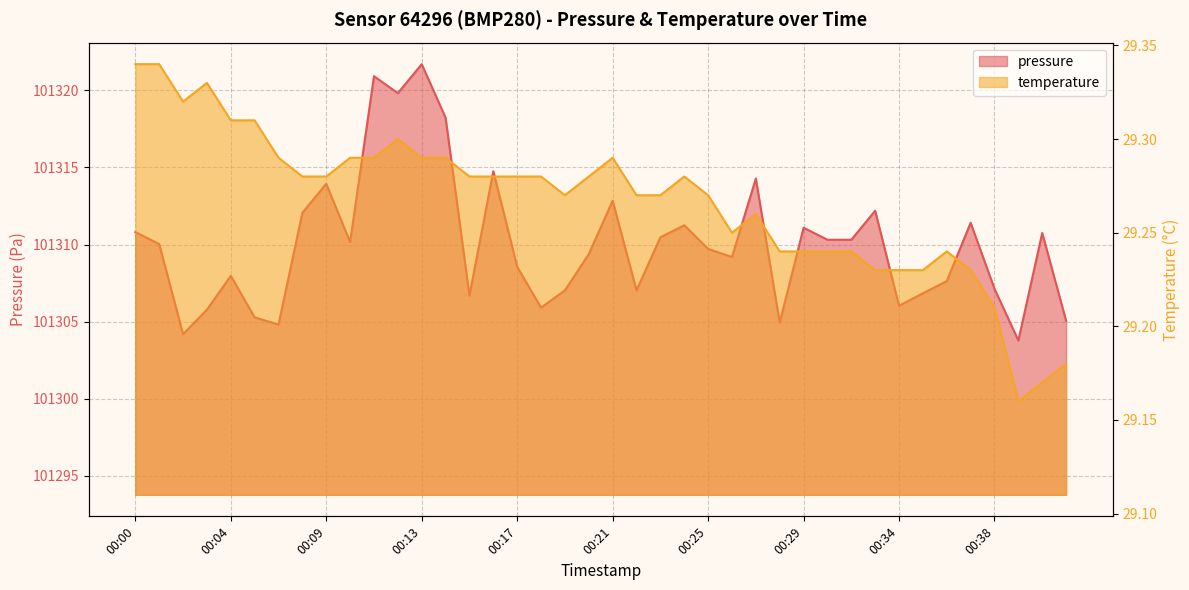

Where is the first local minimum for temperature?

00:02